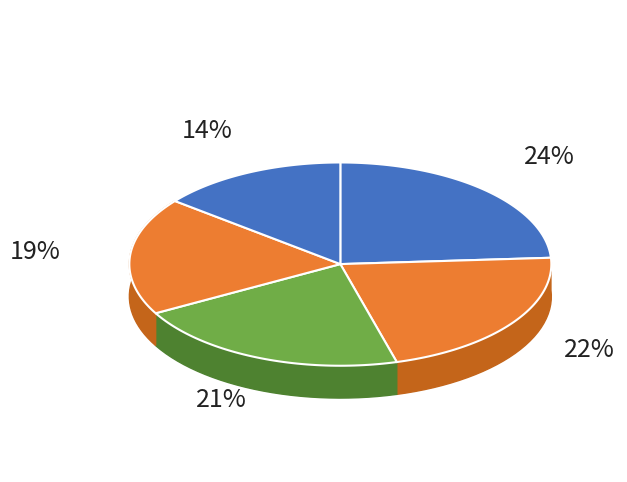

How many slices are in this pie chart?

5